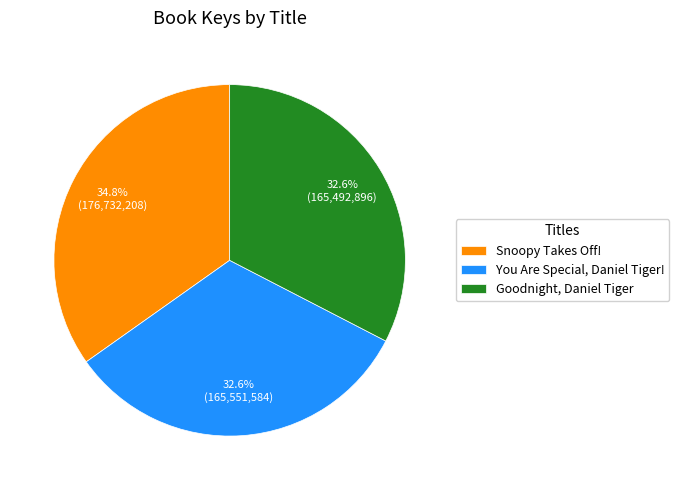

To the nearest percent, what portion does You Are Special, Daniel Tiger! represent?

33%